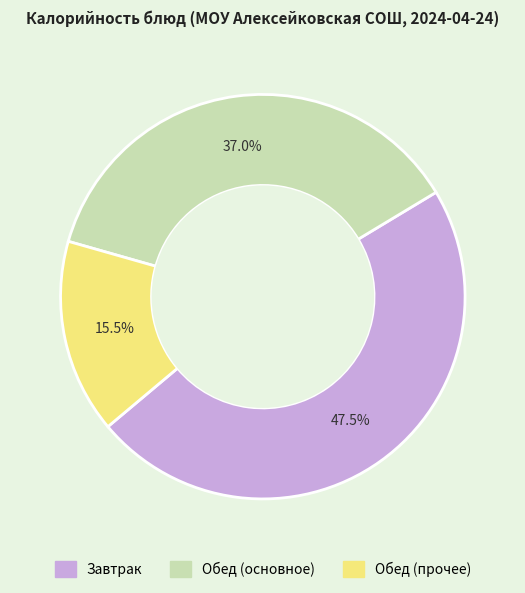

How many slices are in this pie chart?

3